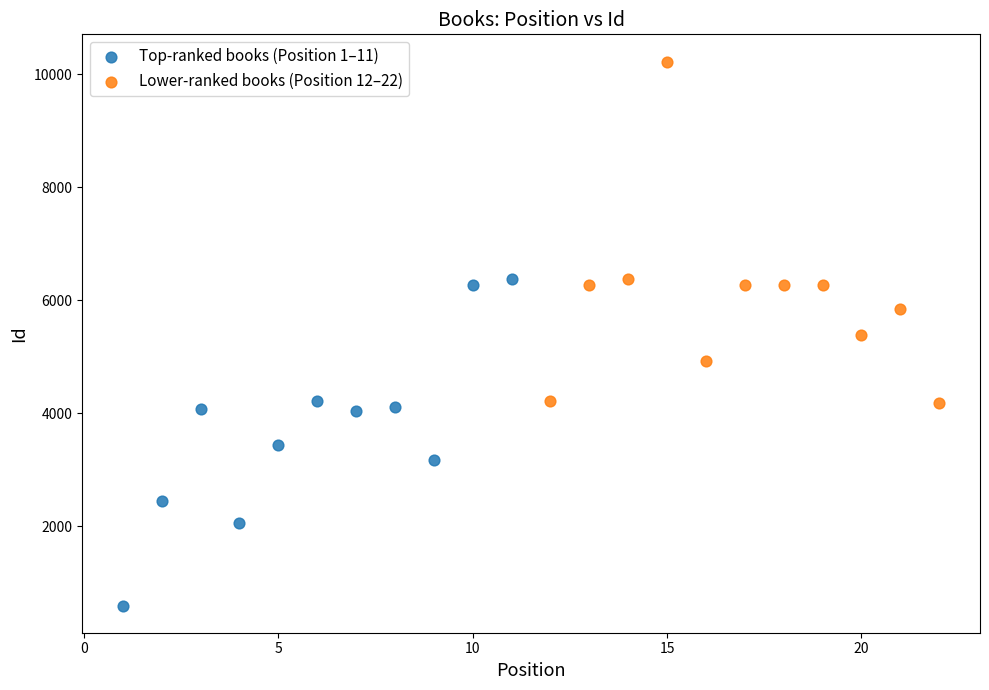

What are all the series names shown in the legend?

Top-ranked books (Position 1–11), Lower-ranked books (Position 12–22)